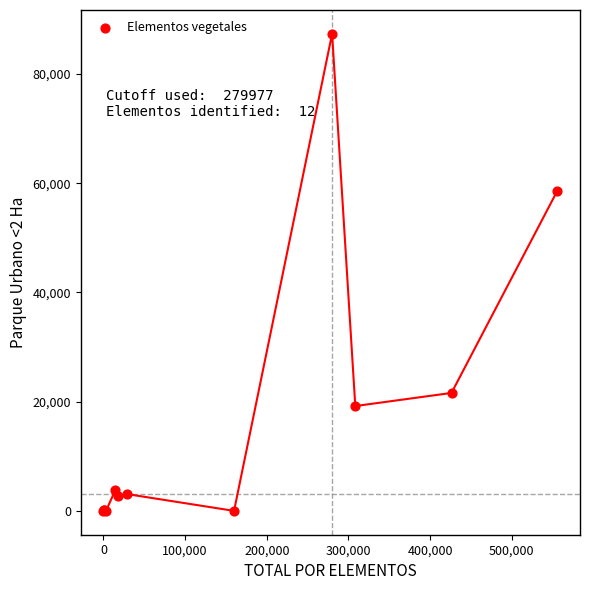

What Y value in the scatter plot is closest to 43671?

58600